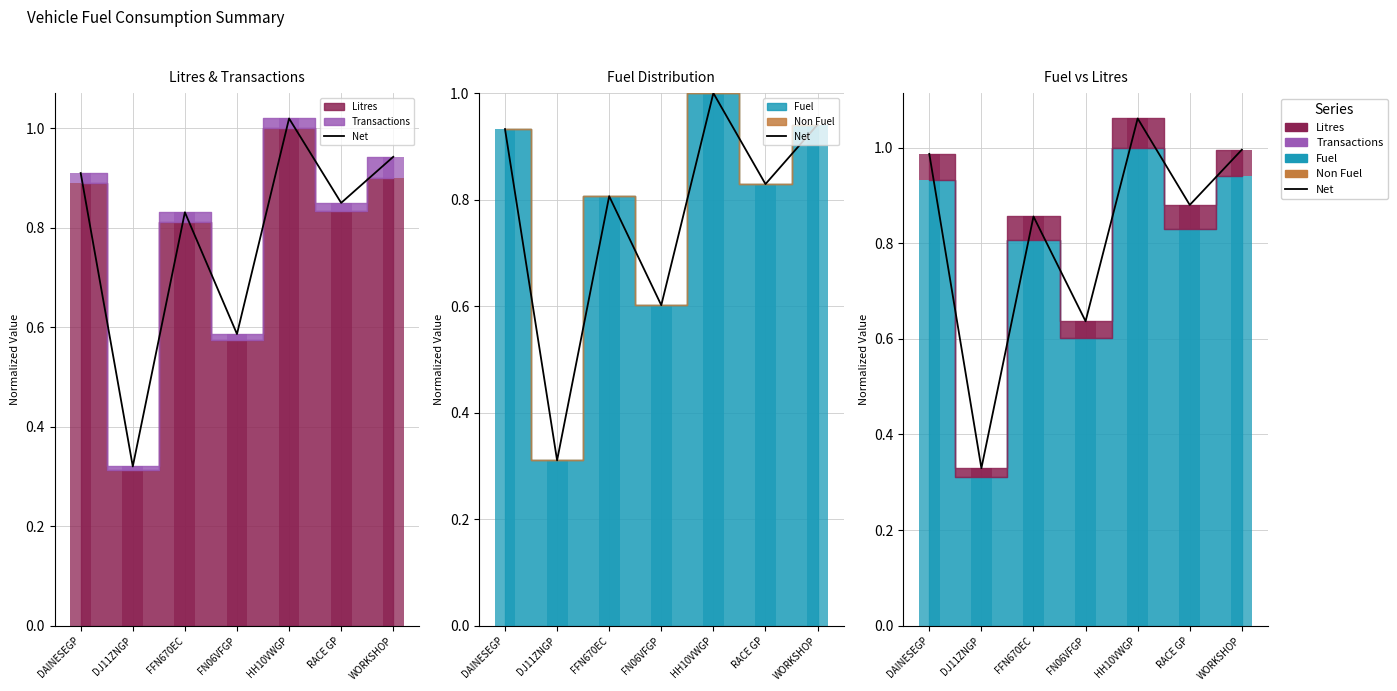

What is the maximum value shown in the chart?

1.1